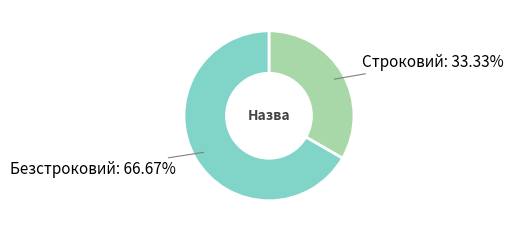

How many segments does this pie chart have?

2